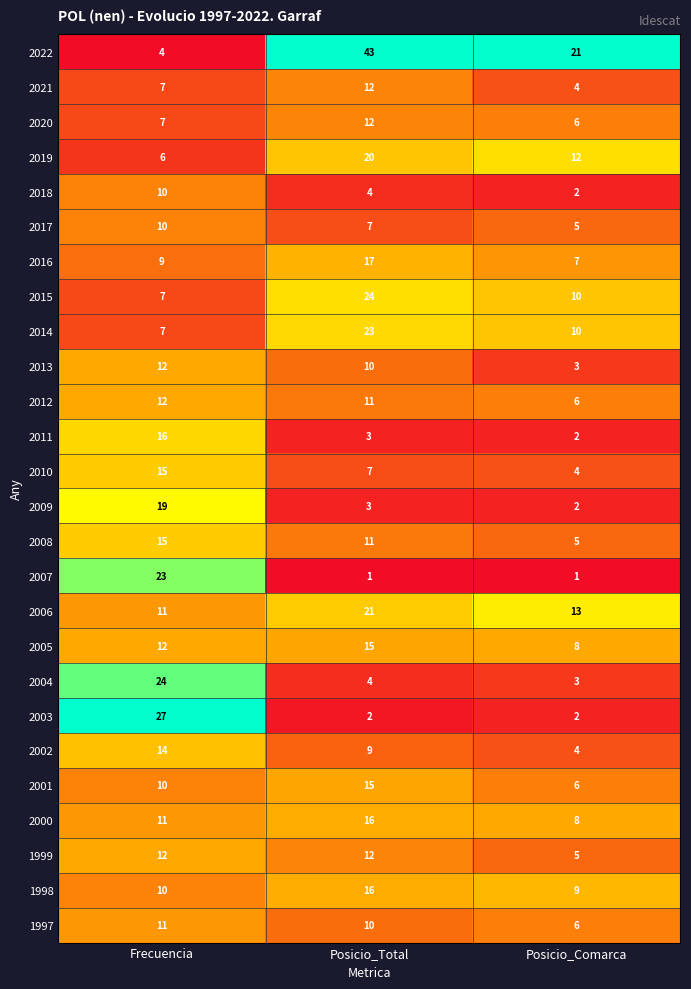

The 2011 series shows 3 at Posicio_Total. True or false?

True